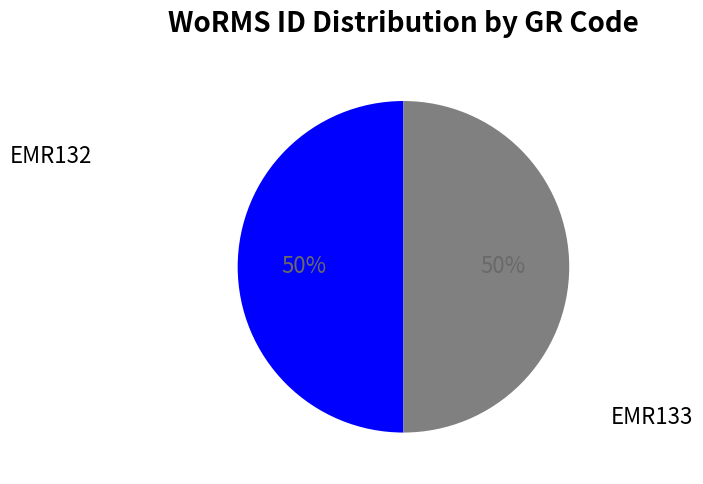

Rank the categories by value from lowest to highest.

EMR132, EMR133